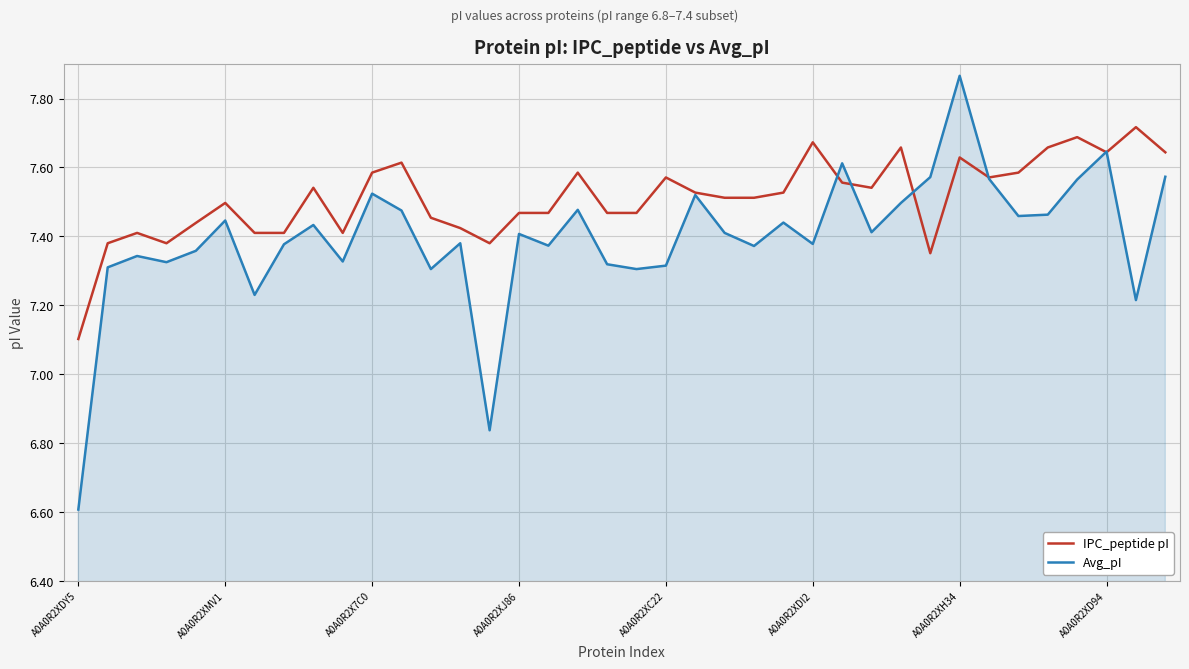

What is the lowest value of the IPC_peptide pI series?

7.1